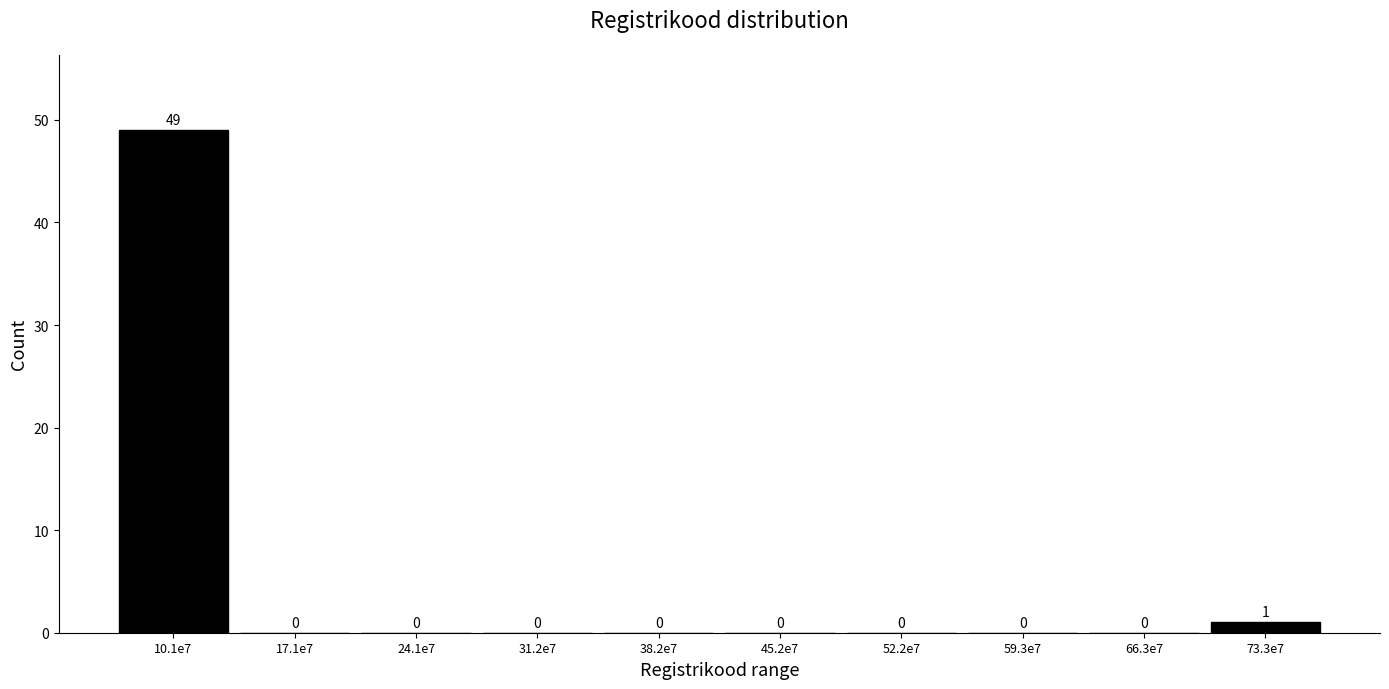

Reading right to left, transcribe all the data shown in this chart.

73.3e7=1	66.3e7=0	59.3e7=0	52.2e7=0	45.2e7=0	38.2e7=0	31.2e7=0	24.1e7=0	17.1e7=0	10.1e7=49